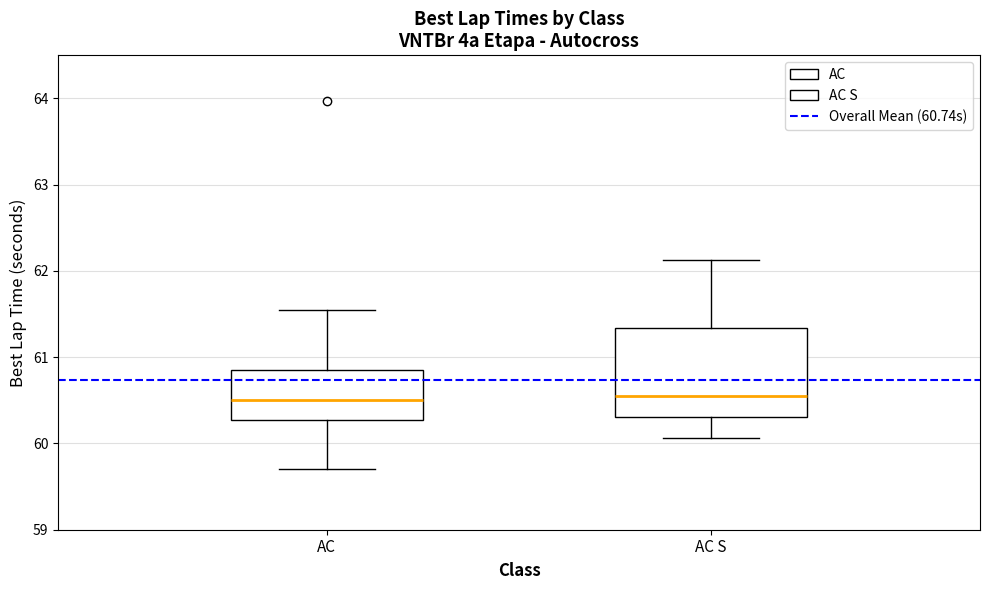

Reading left to right, transcribe this box plot: for each box, give where its median line is, the range the box spans, and where its two whiskers end, as read against the y-axis. The values are not printed on the chart, so give them approximately, as read against the axis.

AC: median 60.5, box 60.3 to 60.8, whiskers 59.7 to 61.5
AC S: median 60.6, box 60.3 to 61.3, whiskers 60.1 to 62.1